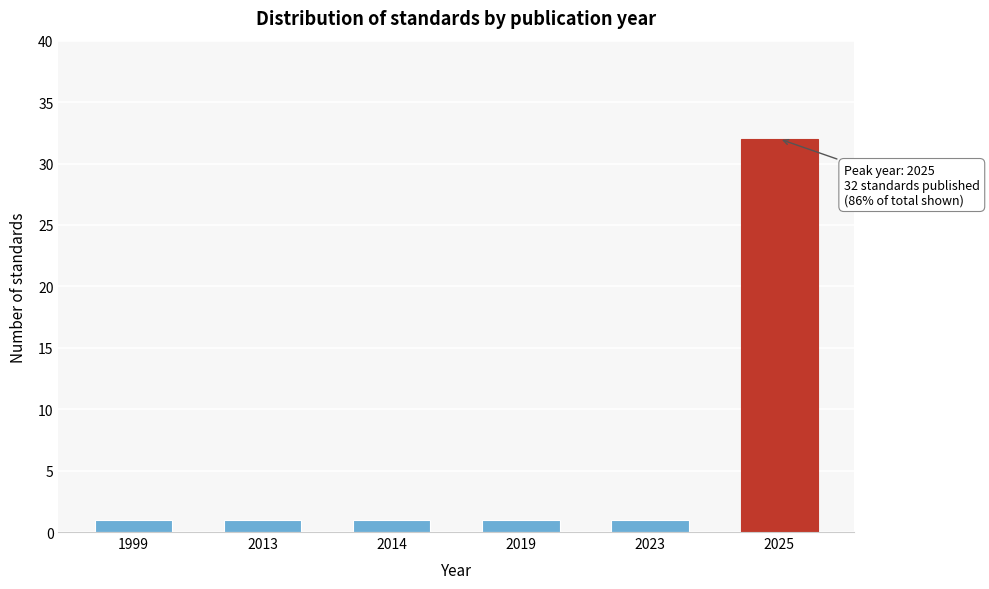

Reading left to right, list all the values displayed in this chart.

1999=1	2013=1	2014=1	2019=1	2023=1	2025=32